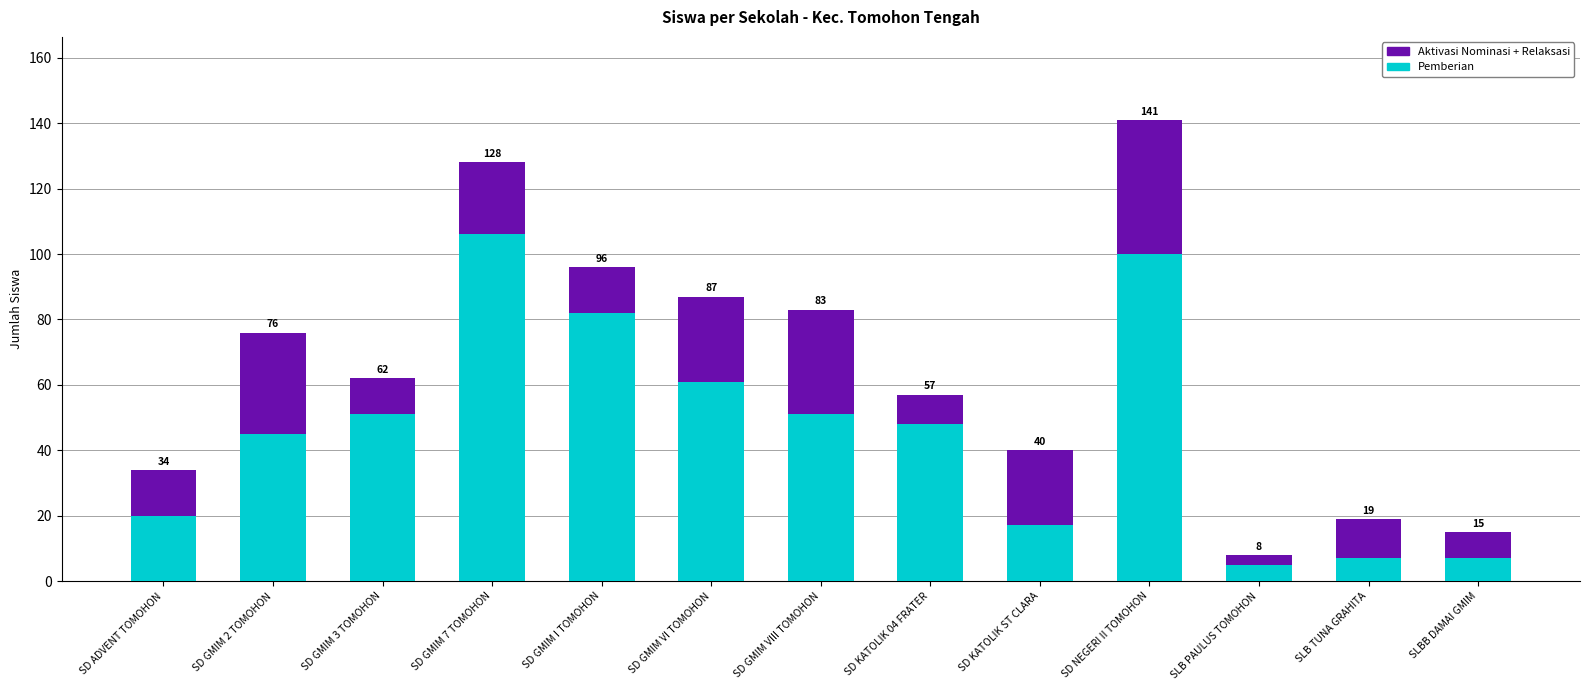

How many bars are there in total?

13